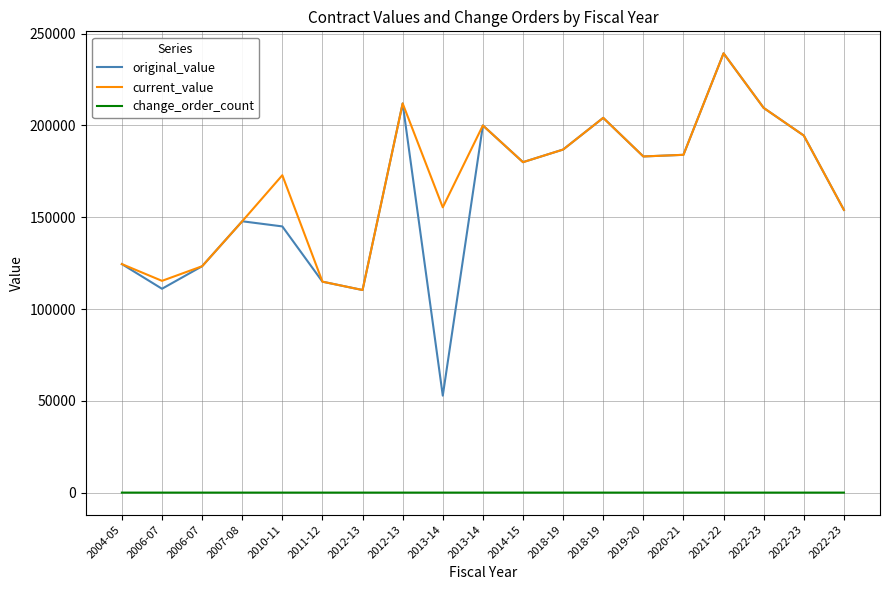

Is this an area chart (filled region under the line)?

No